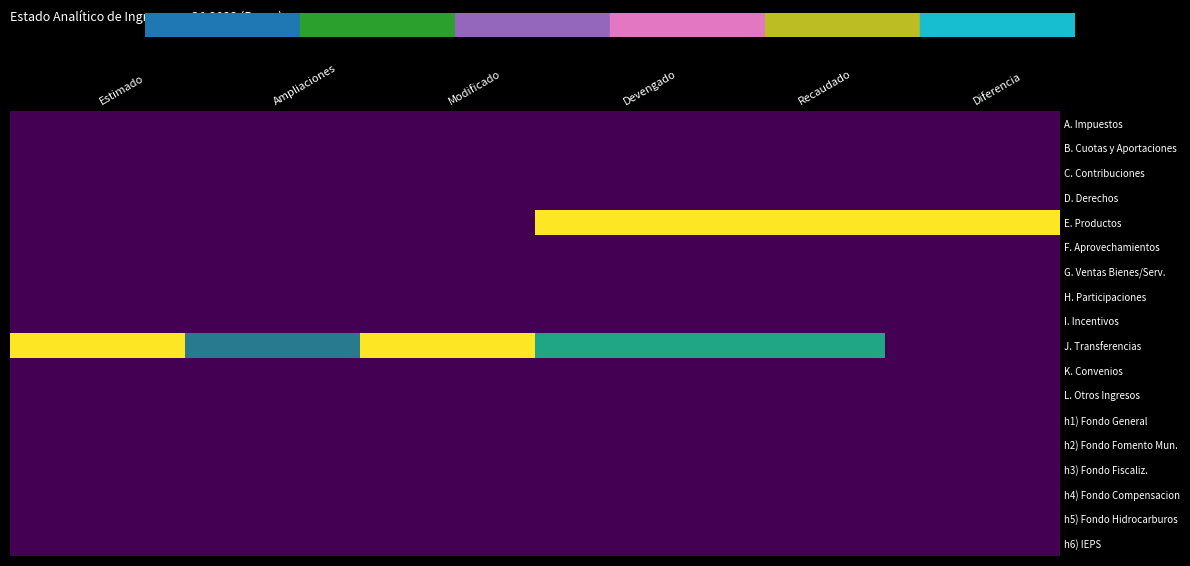

Reading right to left, what are all the values shown in this chart?

A. Impuestos: Diferencia=0.0	Recaudado=0.0	Devengado=0.0	Modificado=0.0	Ampliaciones=0.0	Estimado=0.0
B. Cuotas y Aportaciones: Diferencia=0.0	Recaudado=0.0	Devengado=0.0	Modificado=0.0	Ampliaciones=0.0	Estimado=0.0
C. Contribuciones: Diferencia=0.0	Recaudado=0.0	Devengado=0.0	Modificado=0.0	Ampliaciones=0.0	Estimado=0.0
D. Derechos: Diferencia=0.0	Recaudado=0.0	Devengado=0.0	Modificado=0.0	Ampliaciones=0.0	Estimado=0.0
E. Productos: Diferencia=1.0	Recaudado=1.0	Devengado=1.0	Modificado=0.0	Ampliaciones=0.0	Estimado=0.0
F. Aprovechamientos: Diferencia=0.0	Recaudado=0.0	Devengado=0.0	Modificado=0.0	Ampliaciones=0.0	Estimado=0.0
G. Ventas Bienes/Serv.: Diferencia=0.0	Recaudado=0.0	Devengado=0.0	Modificado=0.0	Ampliaciones=0.0	Estimado=0.0
H. Participaciones: Diferencia=0.0	Recaudado=0.0	Devengado=0.0	Modificado=0.0	Ampliaciones=0.0	Estimado=0.0
I. Incentivos: Diferencia=0.0	Recaudado=0.0	Devengado=0.0	Modificado=0.0	Ampliaciones=0.0	Estimado=0.0
J. Transferencias: Diferencia=0.0	Recaudado=0.6	Devengado=0.6	Modificado=1.0	Ampliaciones=0.4	Estimado=1.0
K. Convenios: Diferencia=0.0	Recaudado=0.0	Devengado=0.0	Modificado=0.0	Ampliaciones=0.0	Estimado=0.0
L. Otros Ingresos: Diferencia=0.0	Recaudado=0.0	Devengado=0.0	Modificado=0.0	Ampliaciones=0.0	Estimado=0.0
h1) Fondo General: Diferencia=0.0	Recaudado=0.0	Devengado=0.0	Modificado=0.0	Ampliaciones=0.0	Estimado=0.0
h2) Fondo Fomento Mun.: Diferencia=0.0	Recaudado=0.0	Devengado=0.0	Modificado=0.0	Ampliaciones=0.0	Estimado=0.0
h3) Fondo Fiscaliz.: Diferencia=0.0	Recaudado=0.0	Devengado=0.0	Modificado=0.0	Ampliaciones=0.0	Estimado=0.0
h4) Fondo Compensacion: Diferencia=0.0	Recaudado=0.0	Devengado=0.0	Modificado=0.0	Ampliaciones=0.0	Estimado=0.0
h5) Fondo Hidrocarburos: Diferencia=0.0	Recaudado=0.0	Devengado=0.0	Modificado=0.0	Ampliaciones=0.0	Estimado=0.0
h6) IEPS: Diferencia=0.0	Recaudado=0.0	Devengado=0.0	Modificado=0.0	Ampliaciones=0.0	Estimado=0.0